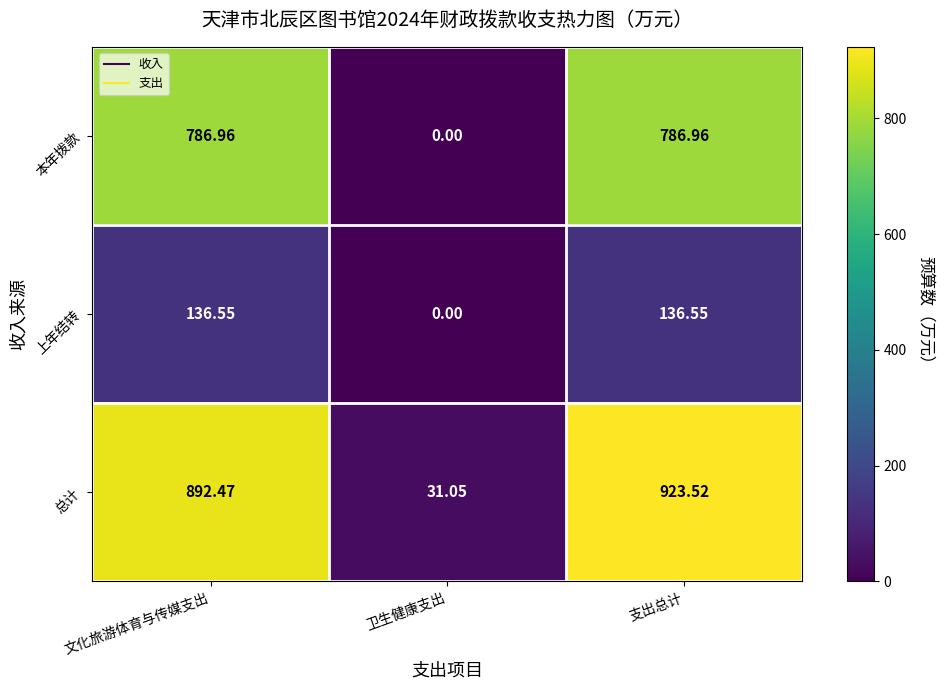

Where does the 总计 series first go above 892?

文化旅游体育与传媒支出